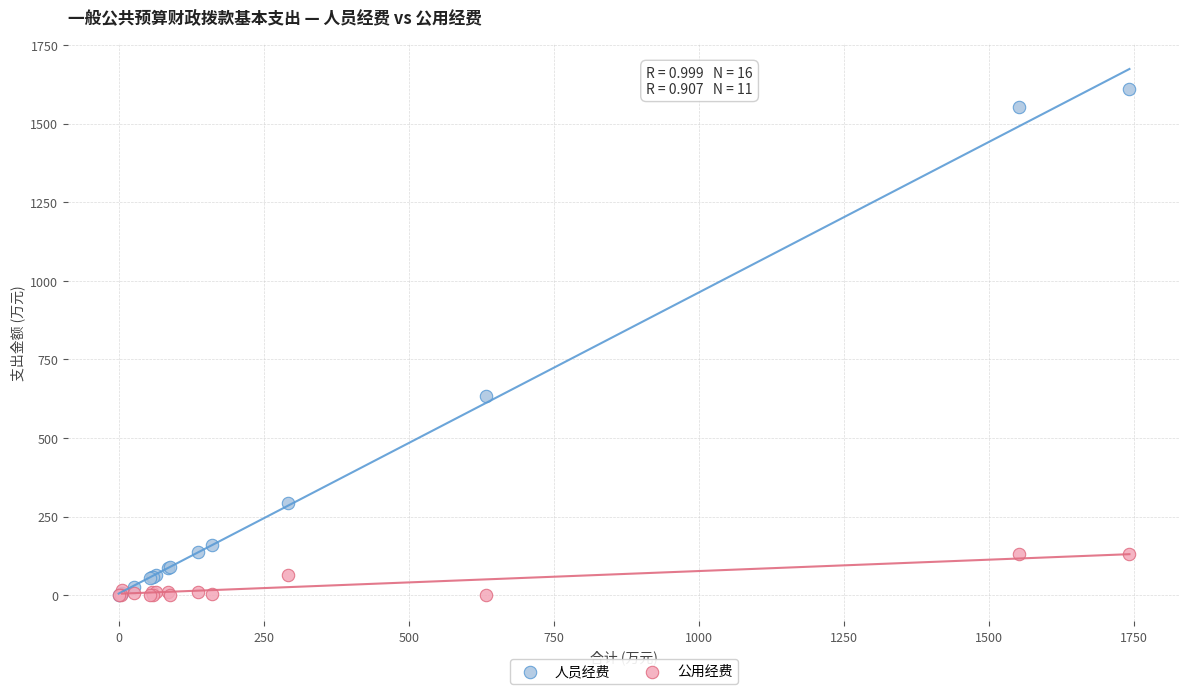

In the 人员经费 series, what Y value is closest to 805?

633.5